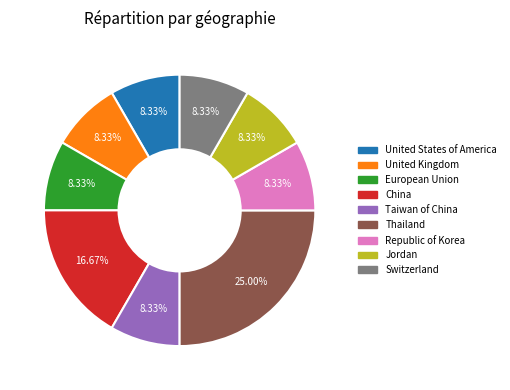

To the nearest percent, what percentage of the pie is European Union?

8%